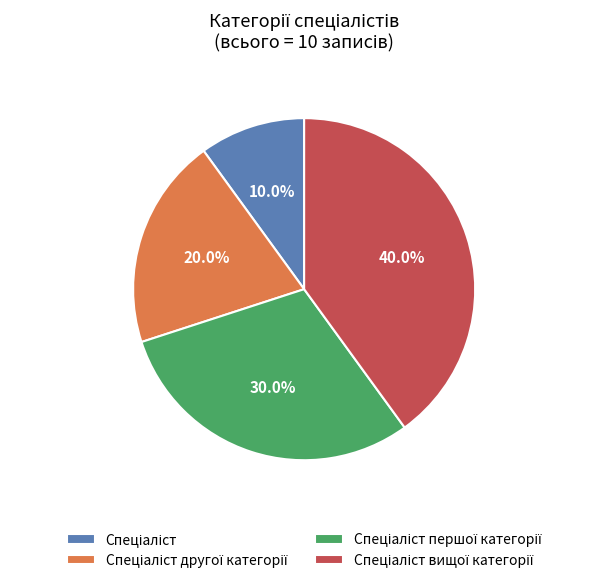

Is there any slice that represents more than half of the pie?

No